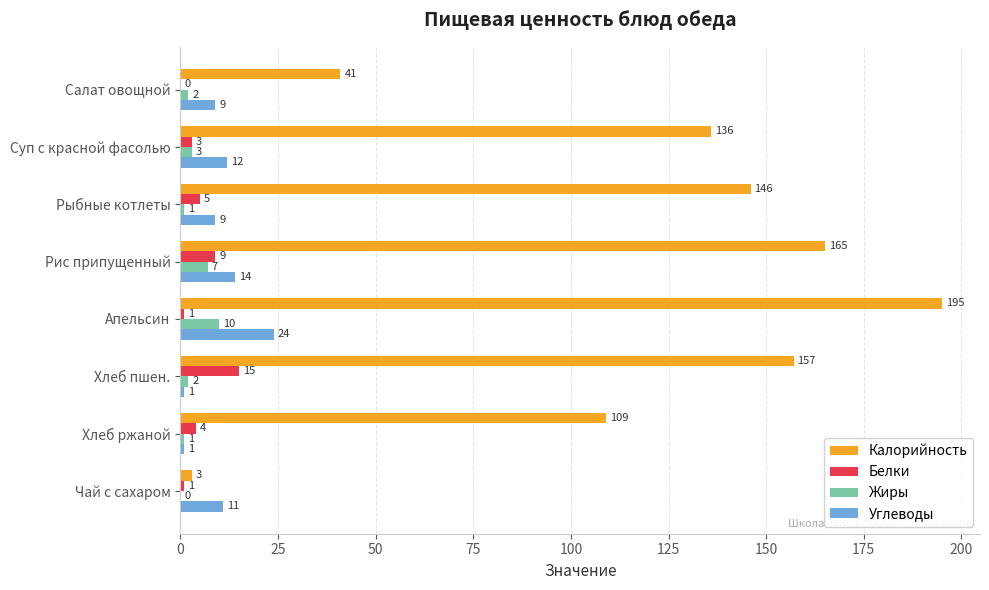

Which series has the largest total across all categories?

Калорийность